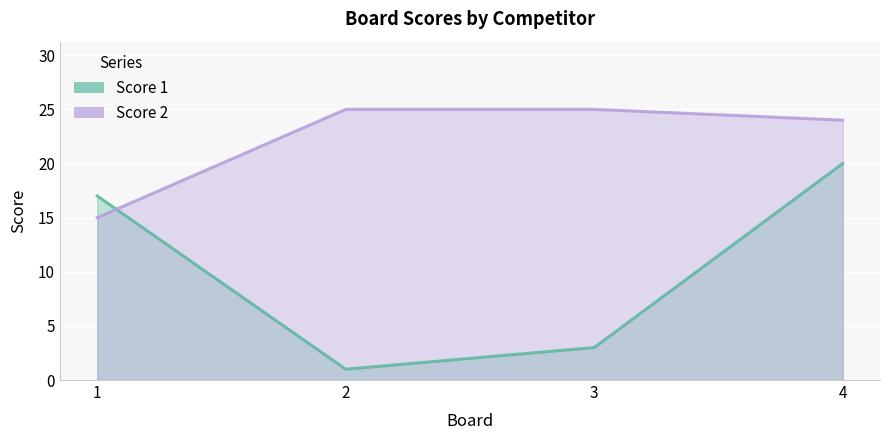

True or false: Score 2 and Score 1 cross at least once.

True